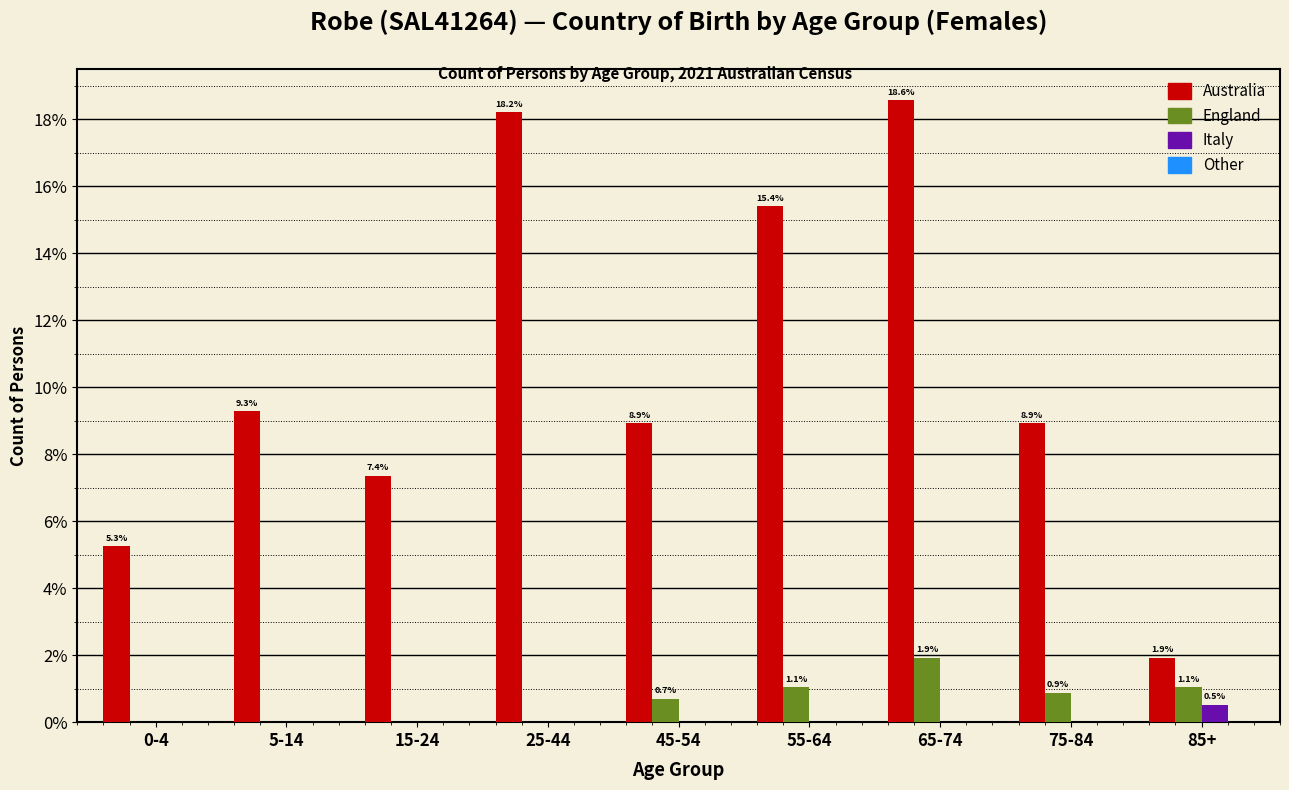

Reading right to left, list all the values displayed in this chart.

Australia: 85+=1.9	75-84=8.9	65-74=18.6	55-64=15.4	45-54=8.9	25-44=18.2	15-24=7.4	5-14=9.3	0-4=5.3
England: 85+=1.1	75-84=0.9	65-74=1.9	55-64=1.1	45-54=0.7	25-44=0.0	15-24=0.0	5-14=0.0	0-4=0.0
Italy: 85+=0.5	75-84=0.0	65-74=0.0	55-64=0.0	45-54=0.0	25-44=0.0	15-24=0.0	5-14=0.0	0-4=0.0